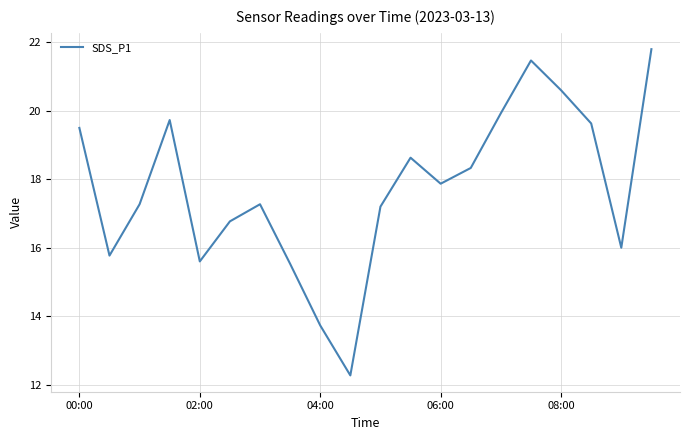

What is the minimum value shown in the chart?

12.3